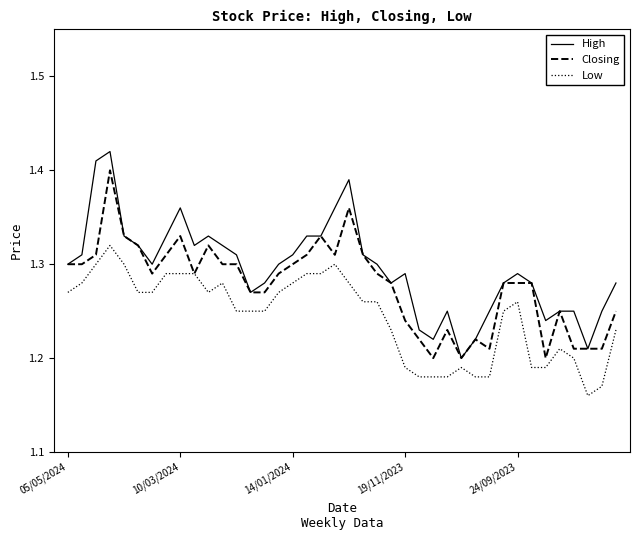

Rank the series by their average value, from lowest to highest.

Low, Closing, High